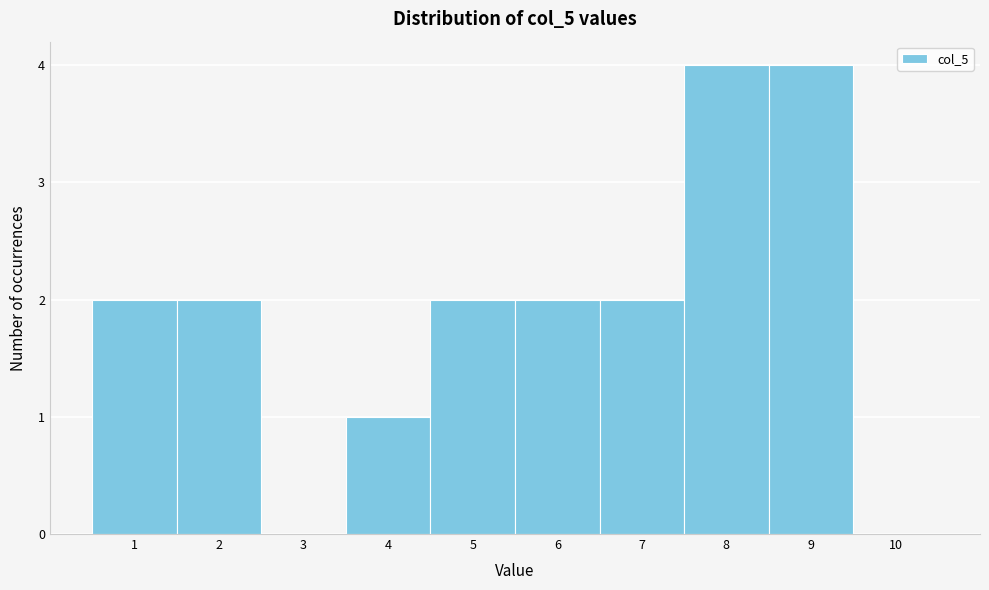

What is the height of the bar covering 3.5 to 4.5 on the x-axis? The values are not printed on the chart, so give them approximately, as read against the axis.

1